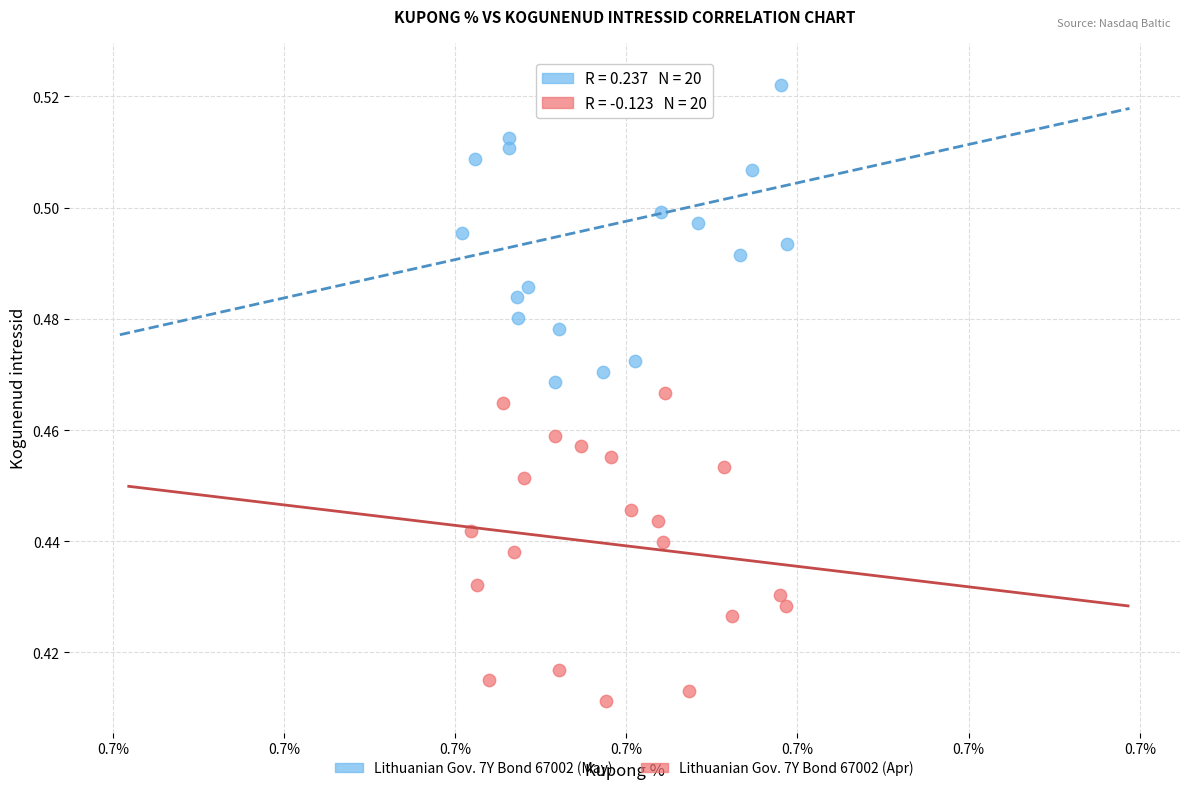

Which series contains the lowest Y value?

Lithuanian Gov. 7Y Bond 67002 (Apr)